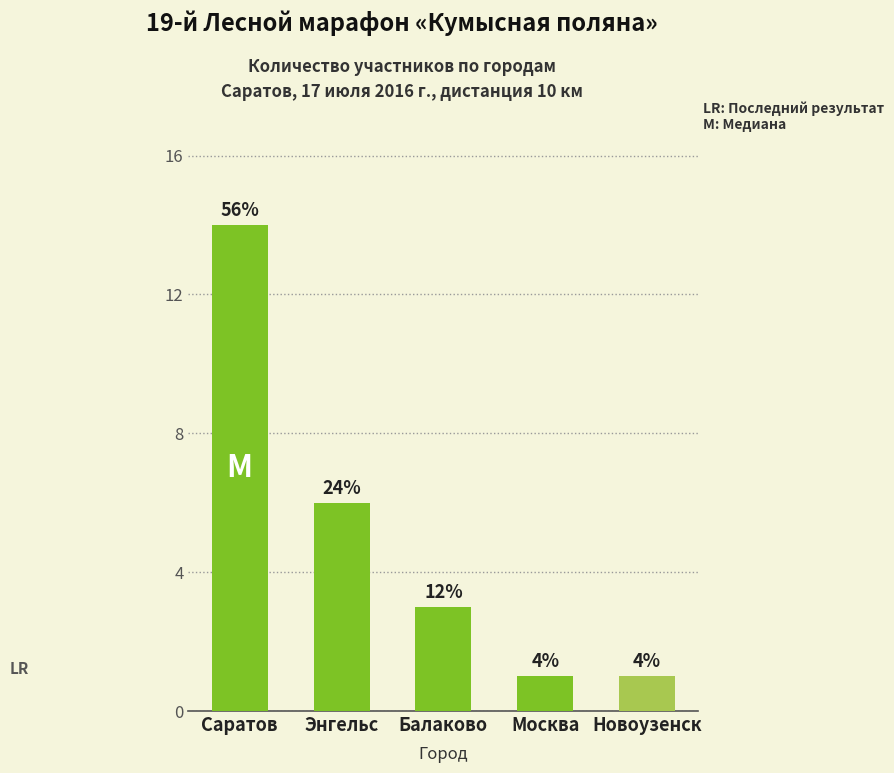

Reading left to right, transcribe all the data shown in this chart.

Саратов=14	Энгельс=6	Балаково=3	Москва=1	Новоузенск=1